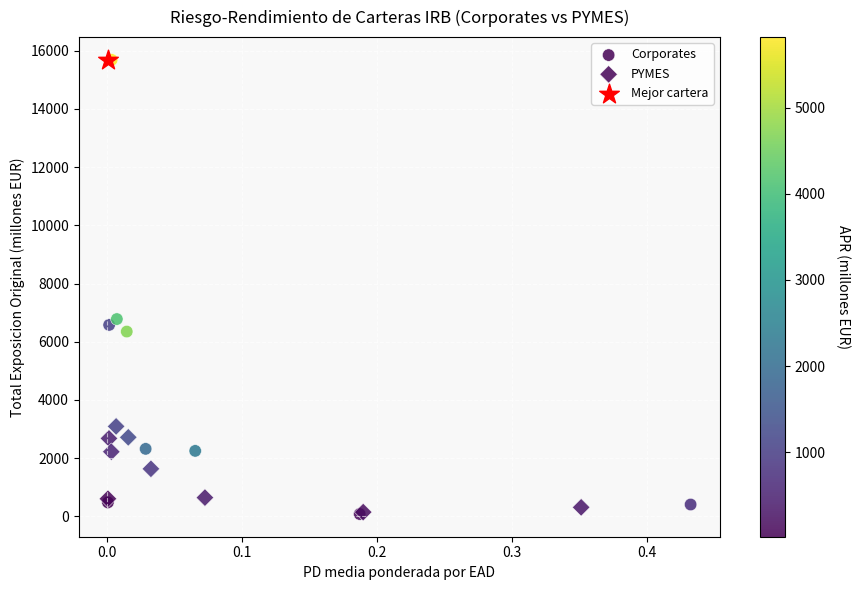

What are all the series names shown in the legend?

Corporates, PYMES, Mejor cartera